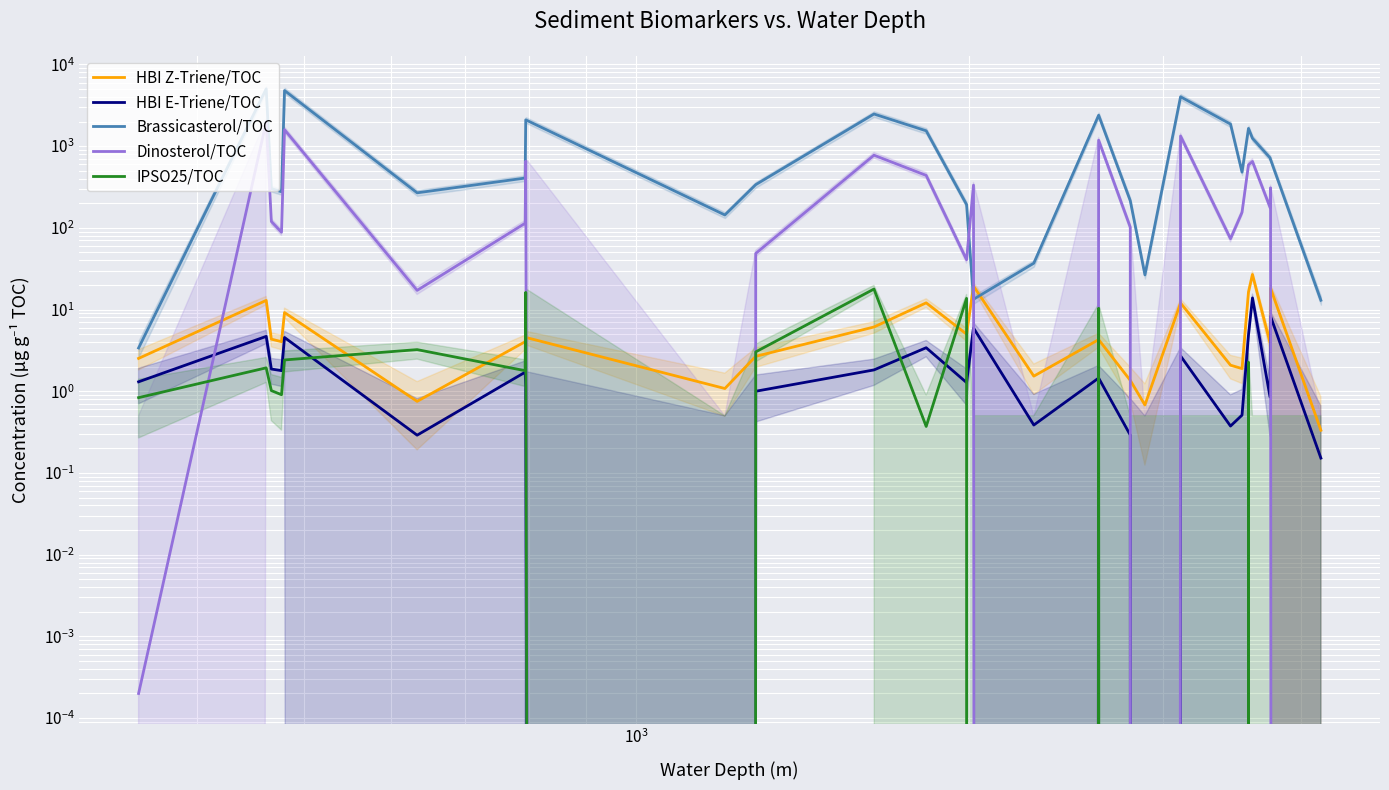

Reading right to left, list all the values displayed in this chart.

HBI Z-Triene/TOC: 0.3	18.3	3.9	26.9	16.4	1.9	2.1	12.0	0.7	1.4	4.3	1.5	19.4	5.0	12.1	6.1	2.7	1.1	4.6	4.0	0.8	9.2	4.0	4.3	12.9	2.5
HBI E-Triene/TOC: 0.2	8.3	0.9	13.9	4.9	0.5	0.4	2.7	0.0	0.3	1.5	0.4	5.9	1.3	3.4	1.8	1.0	0.0	1.2	1.7	0.3	4.5	1.8	1.9	4.7	1.3
Brassicasterol/TOC: 13.0	686.5	719.2	1245.7	1647.6	479.9	1859.6	4019.0	26.6	214.6	2388.5	36.9	13.4	192.6	1539.6	2472.0	337.7	143.7	2096.7	406.6	268.2	4788.3	276.4	302.4	5017.4	3.4
Dinosterol/TOC: 0.0	308.6	178.4	648.5	589.7	154.4	73.5	1329.1	0.0	101.8	1180.8	0.0	332.9	40.7	438.1	774.3	48.6	0.0	654.0	113.7	17.2	1587.3	88.3	119.5	1983.8	0.0
IPSO25/TOC: 0.0	0.0	0.0	0.0	2.3	0.0	0.0	0.0	0.0	0.0	10.4	0.0	0.0	13.7	0.4	17.8	3.0	0.0	16.2	1.8	3.2	2.4	0.9	1.0	1.9	0.8